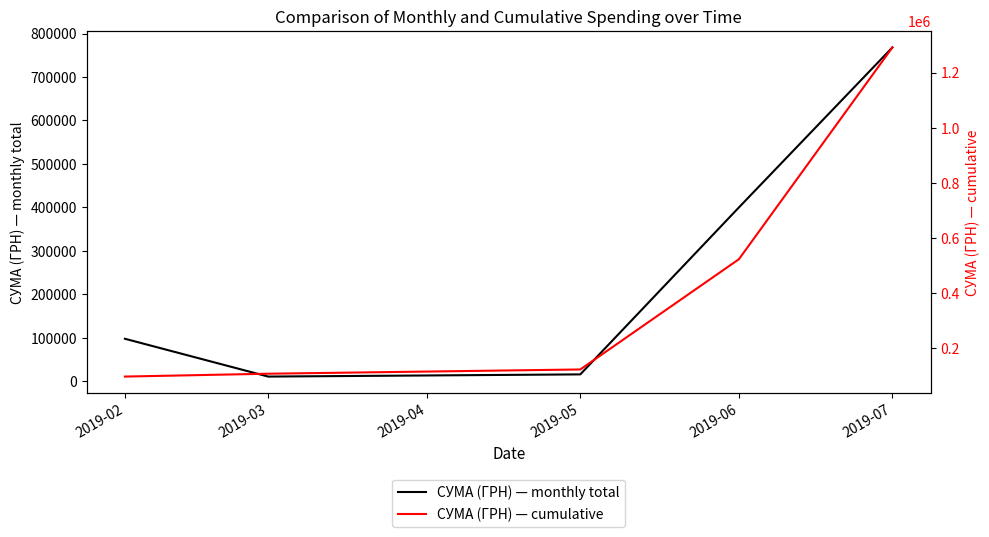

List the series in order of their overall mean, lowest first.

СУМА (ГРН) — monthly total, СУМА (ГРН) — cumulative